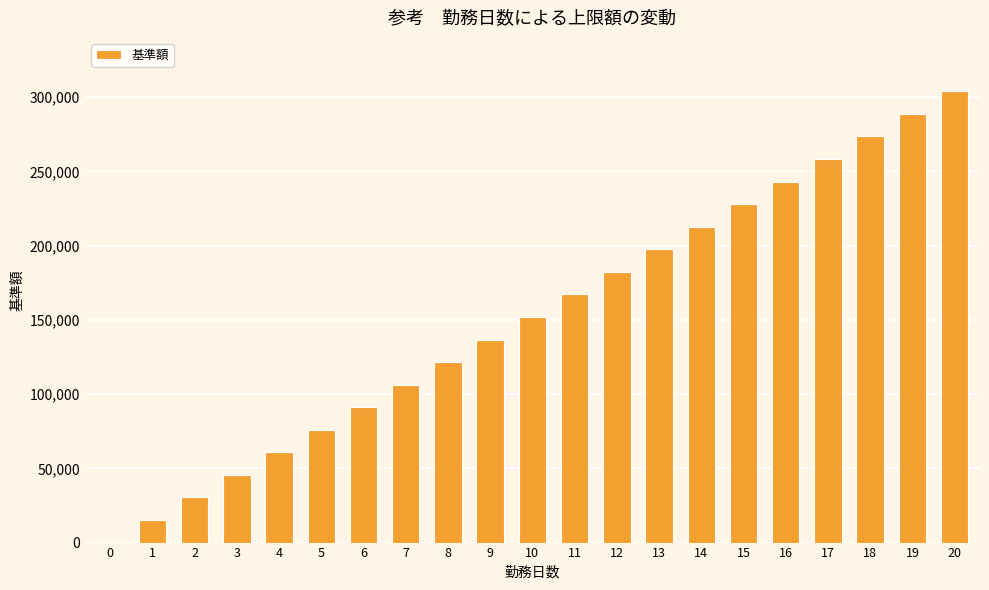

What is the sum of the values at 8 and 15?

349600